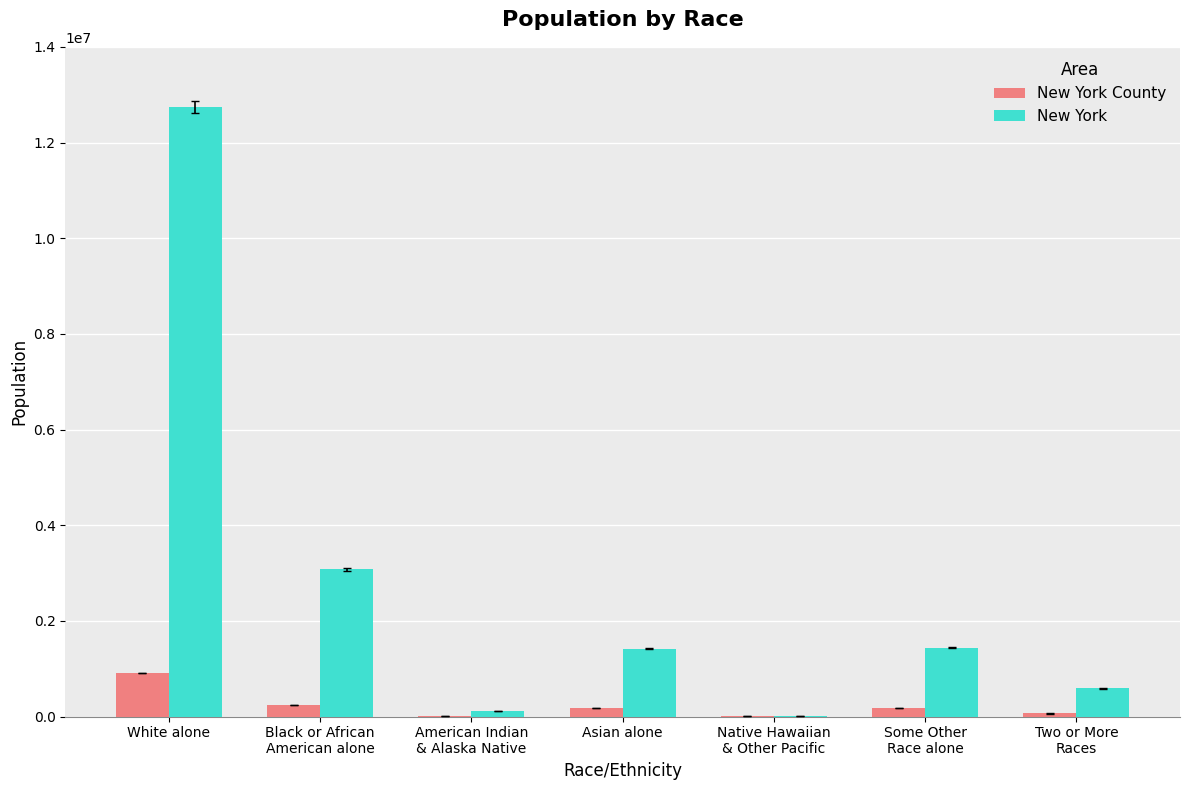

What are all the series names shown in the legend?

New York County, New York